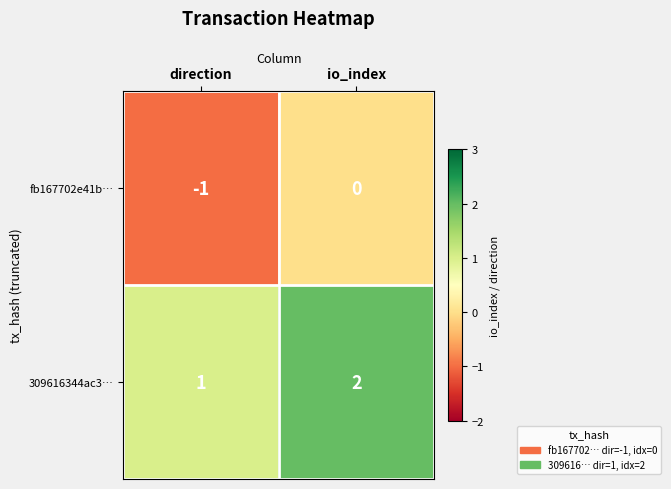

List the series in order of their overall mean, lowest first.

fb167702e41b…, 309616344ac3…